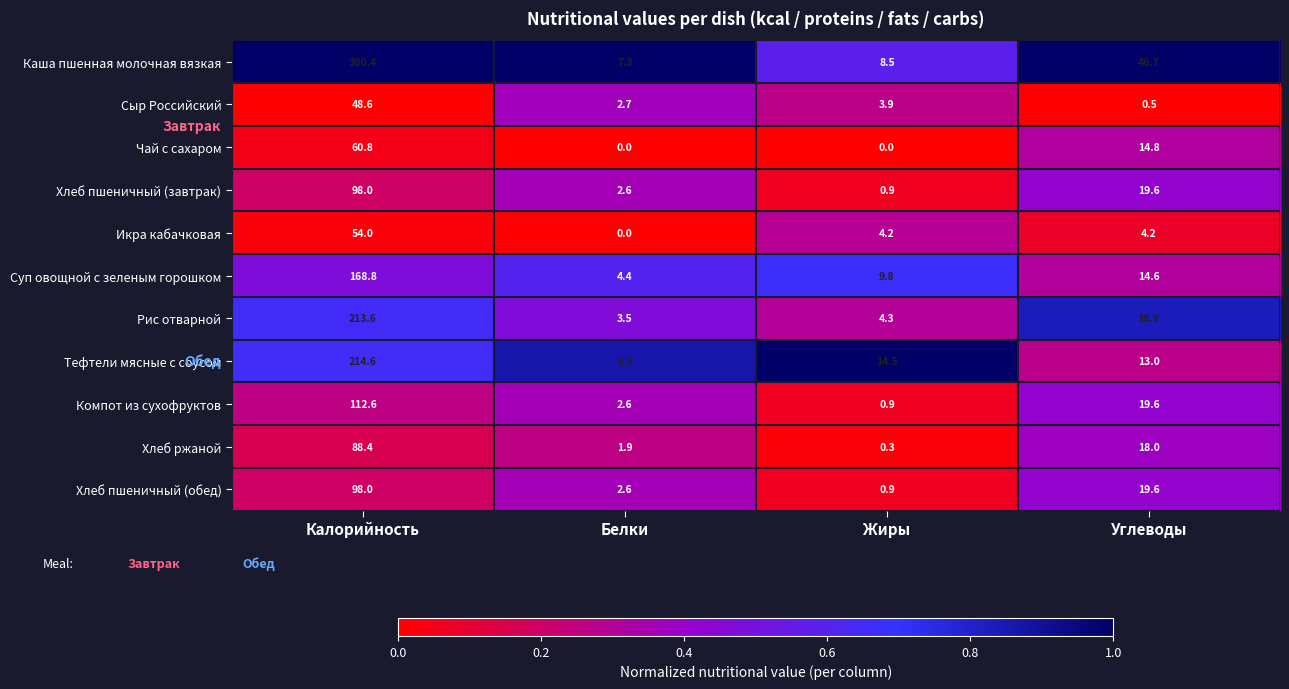

At which label does Компот из сухофруктов reach its peak?

Калорийность